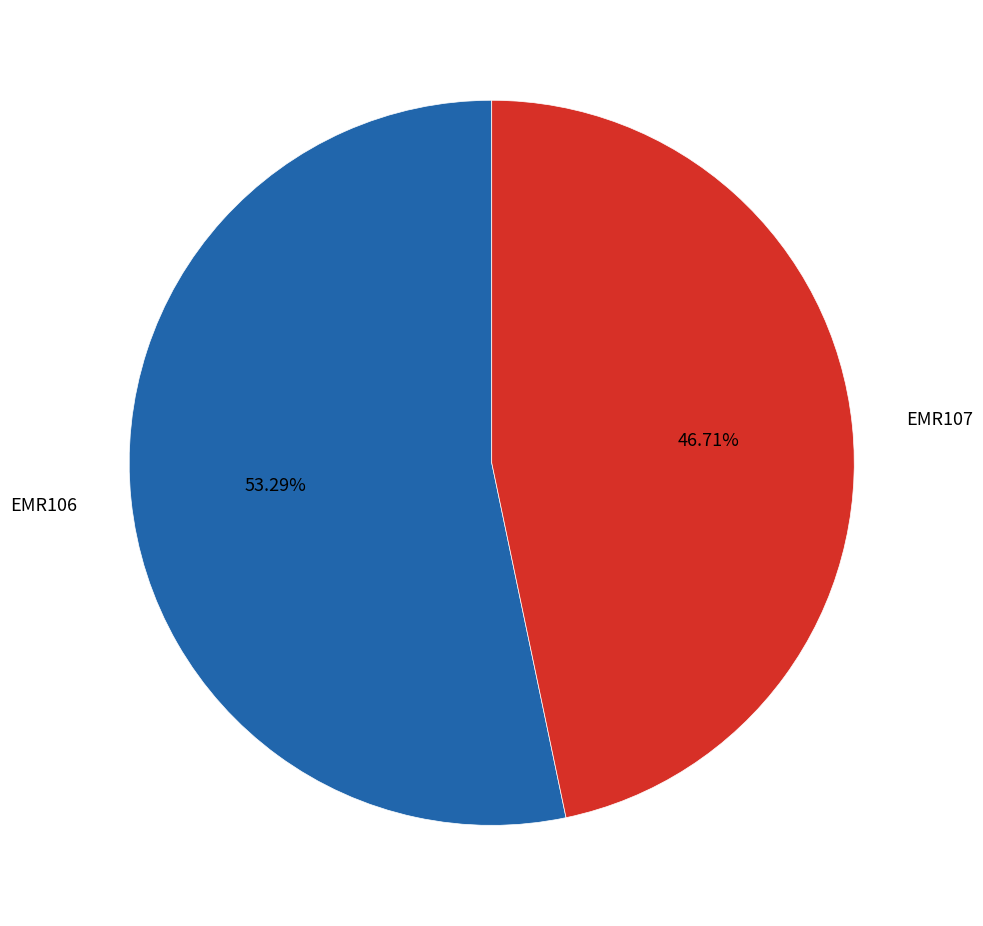

Is there a majority slice in this chart?

Yes